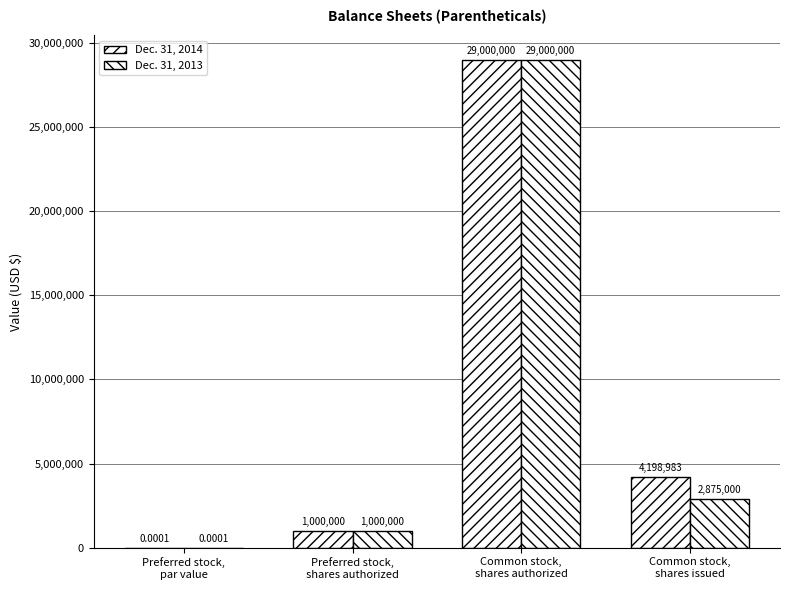

What is the label of the 3rd bar from the left?

Common stock,
shares authorized